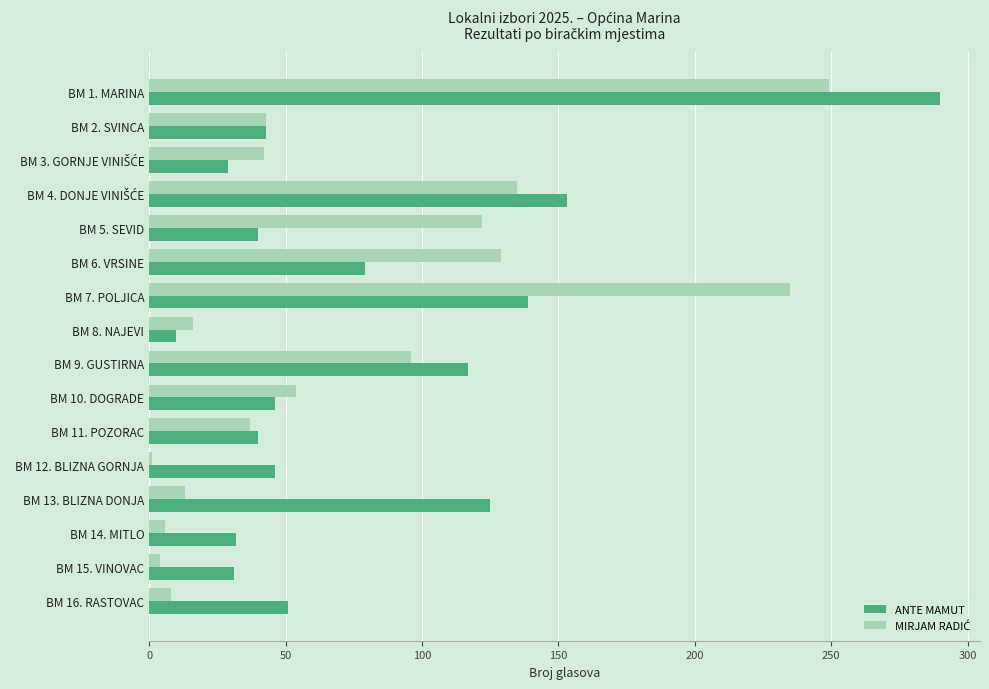

What is the greatest value displayed?

290